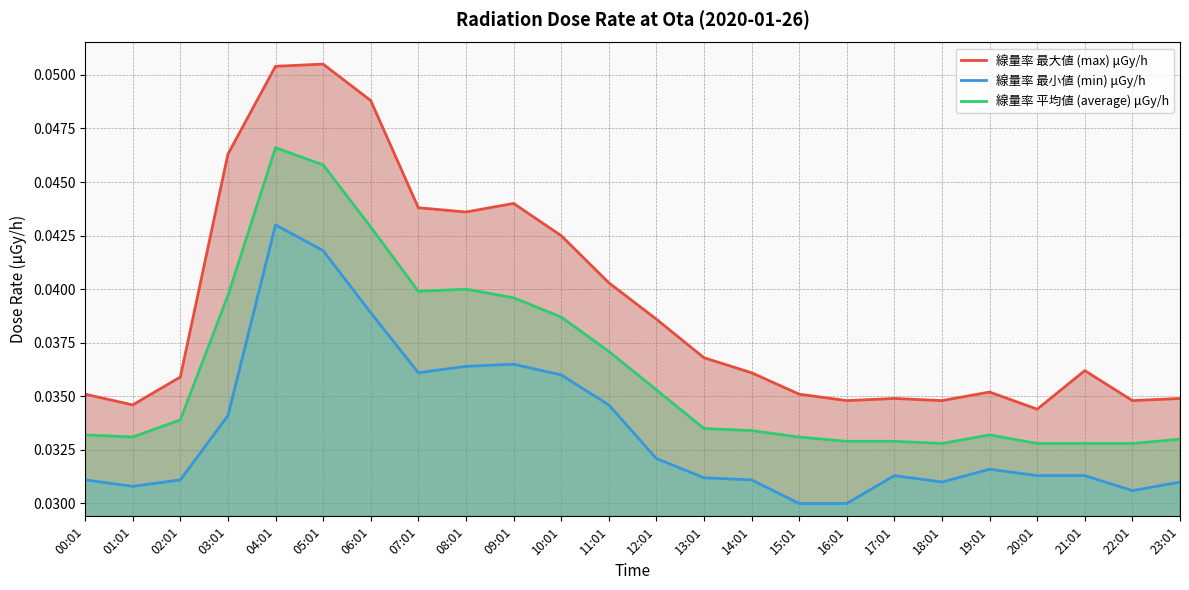

Where is 線量率 最小値 (min) μGy/h nearest to the value 0?

15:01